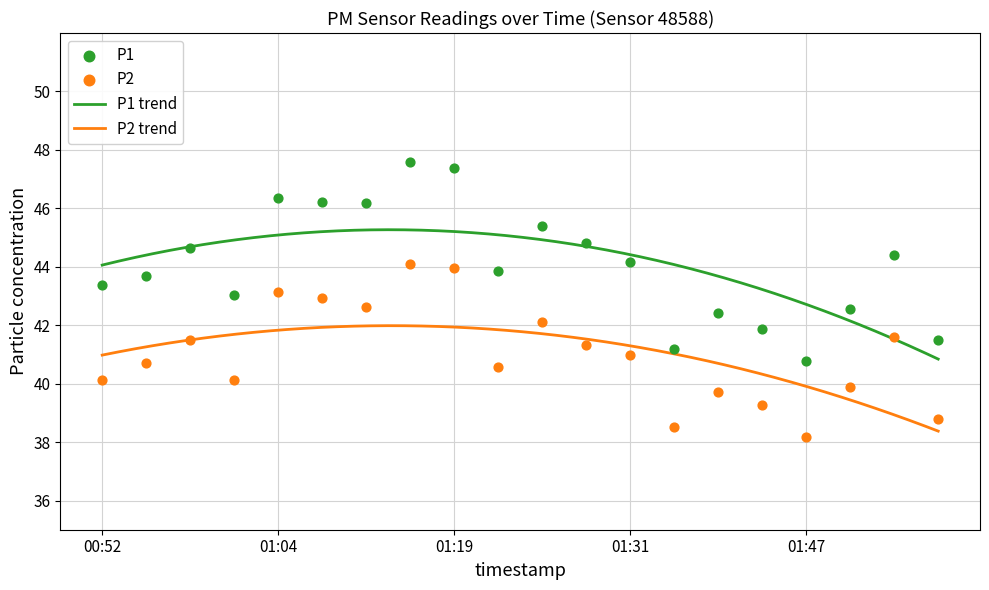

Is the value of P2 at 01:56 greater than the value of P1 at 00:52?

No